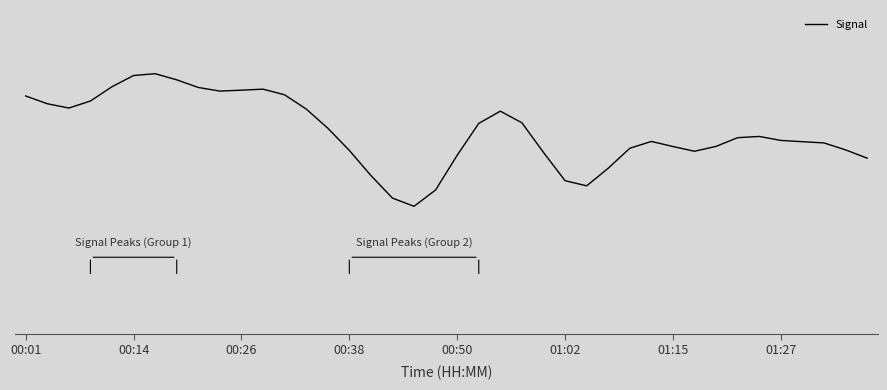

What is the smallest value displayed?

-81.2